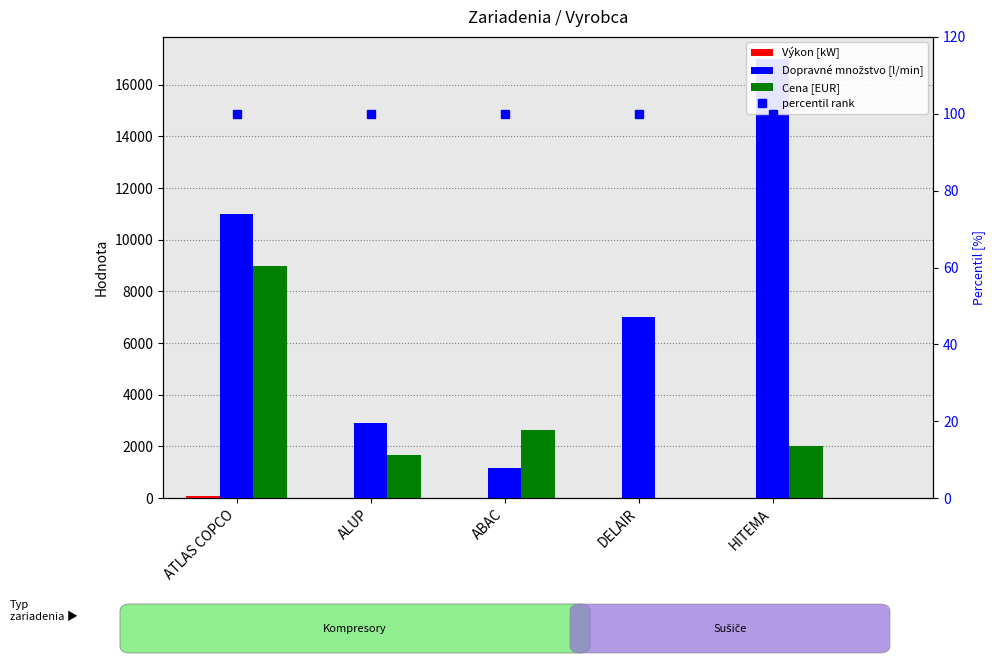

Which series changed the most between ATLAS COPCO and ALUP?

Dopravne mnozstvo [l/min]